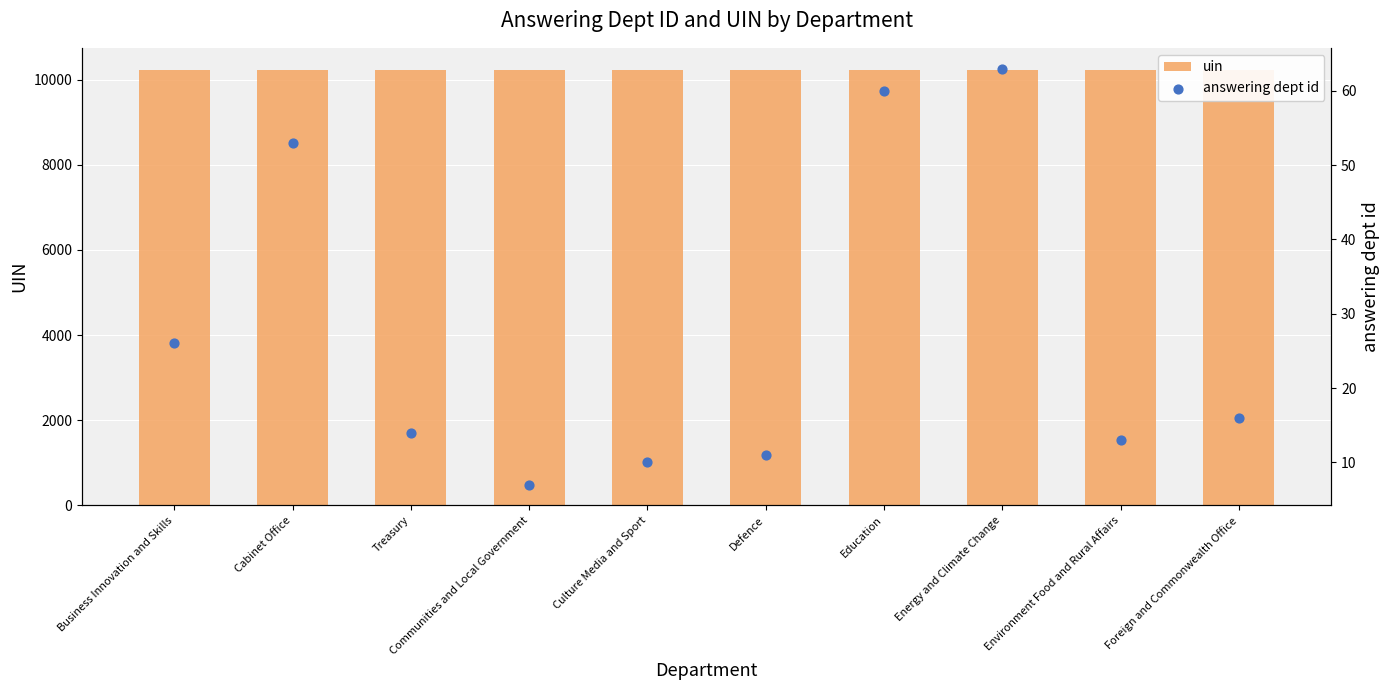

At which category is the sum across all series the highest?

Energy and Climate Change